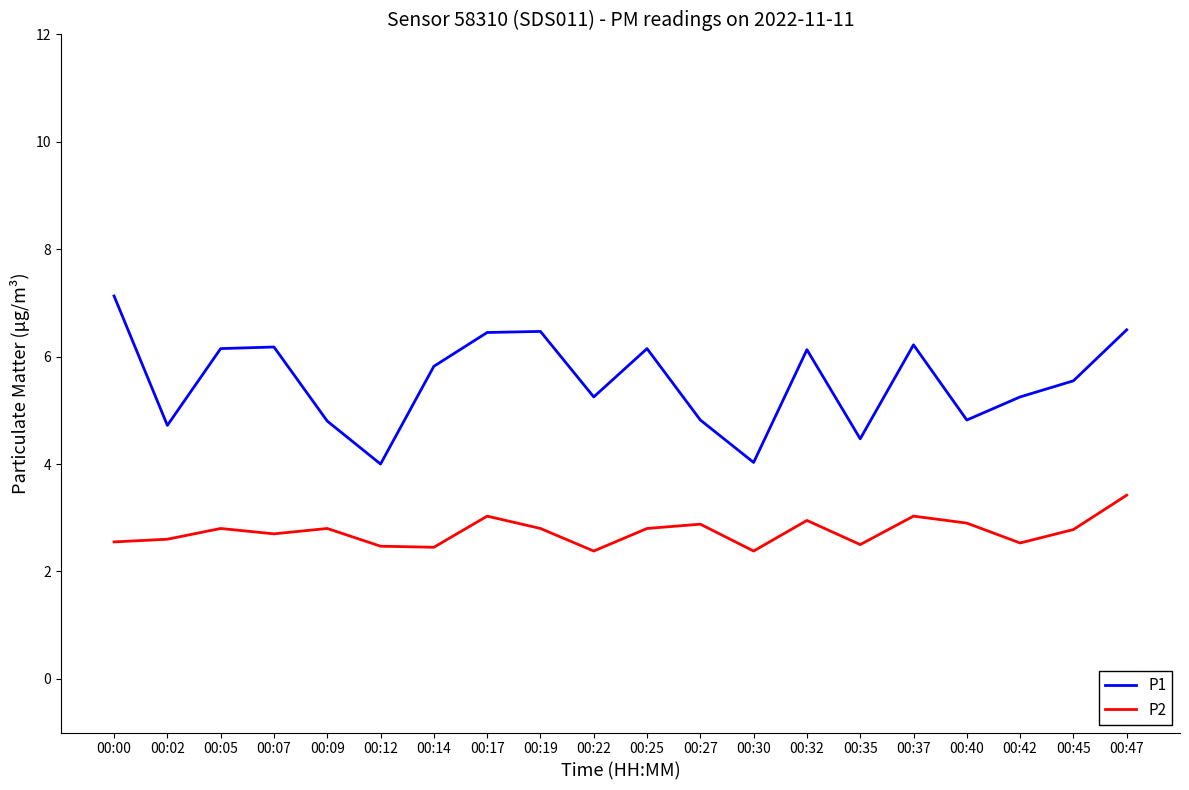

Between 00:05 and 00:22, which series saw the biggest shift?

P1